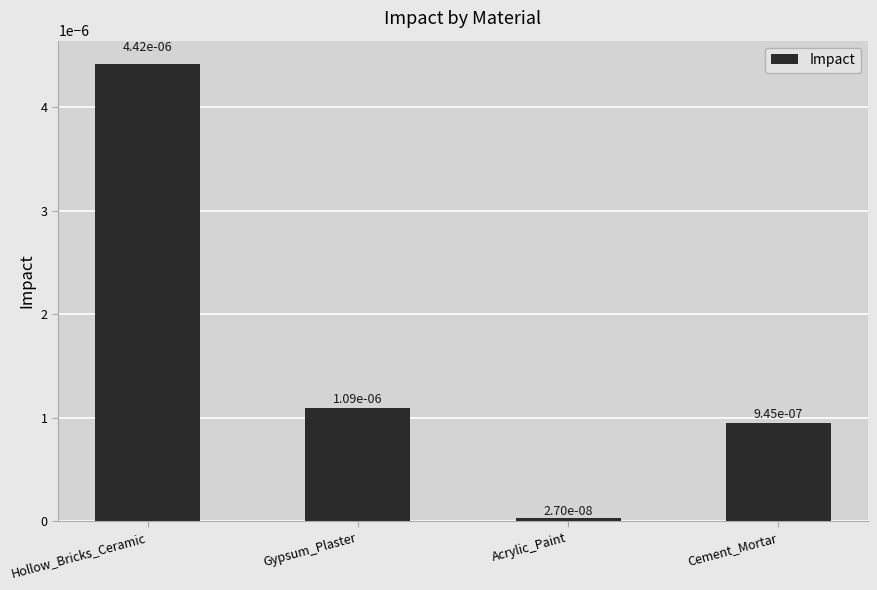

What is the label of the 3rd bar from the right?

Gypsum_Plaster